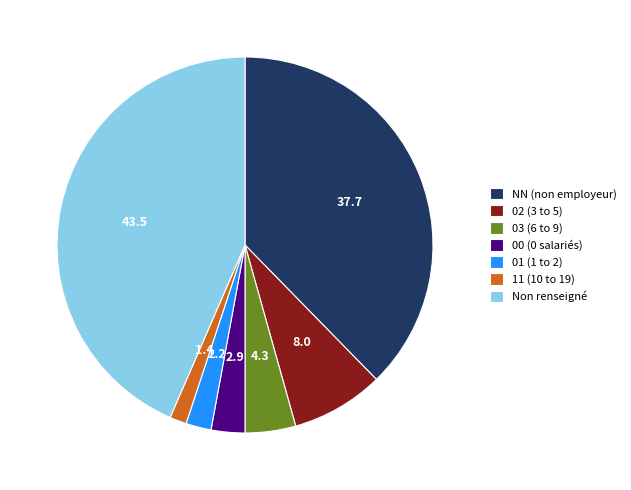

Do 01 (1 to 2) and Non renseigné together represent more than half of the pie?

No